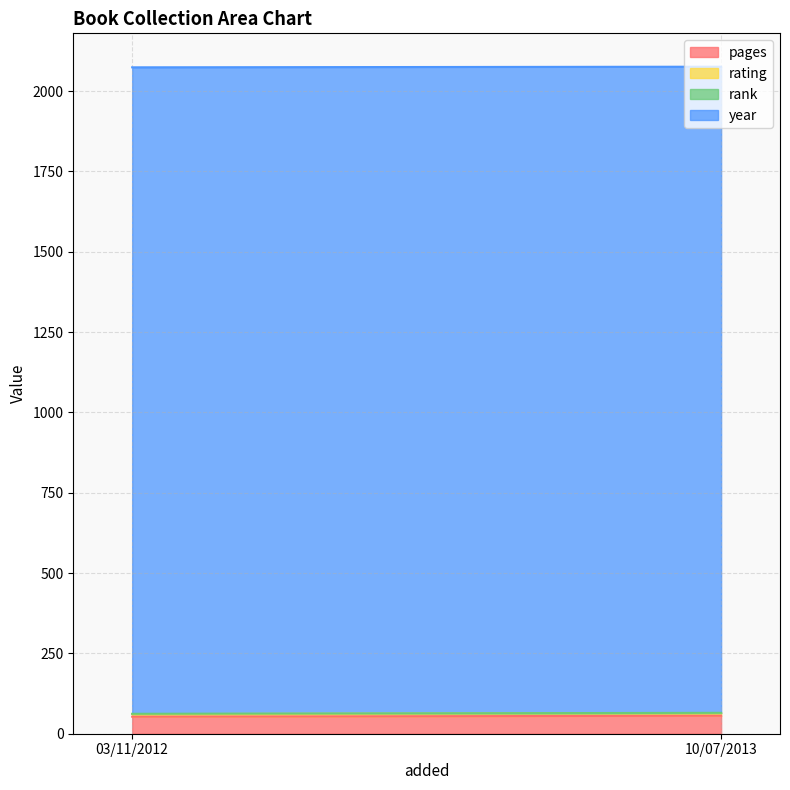

At 03/11/2012, list the series in order from smallest to largest.

rank, rating, pages, year